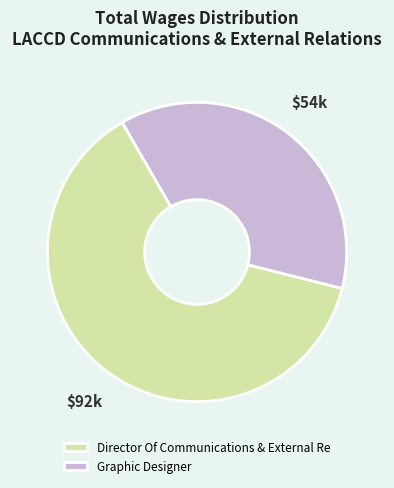

Rank the categories by value from highest to lowest.

Director Of Communications & External Re, Graphic Designer